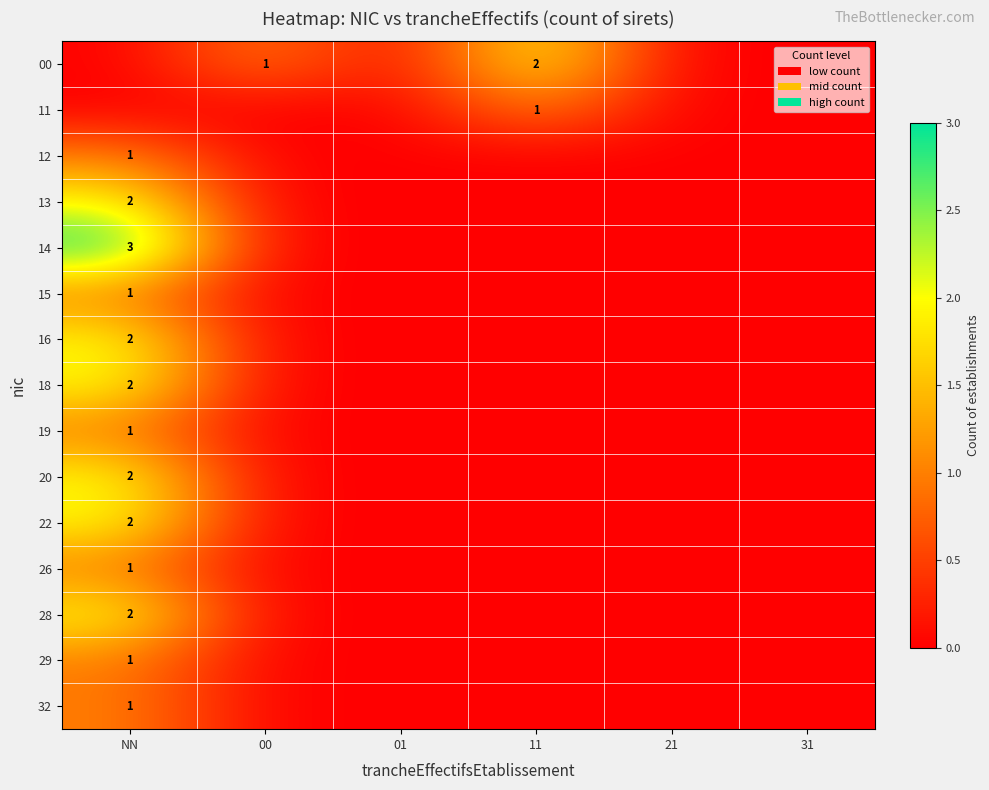

True or false: 29 has a value of 0 at NN.

False